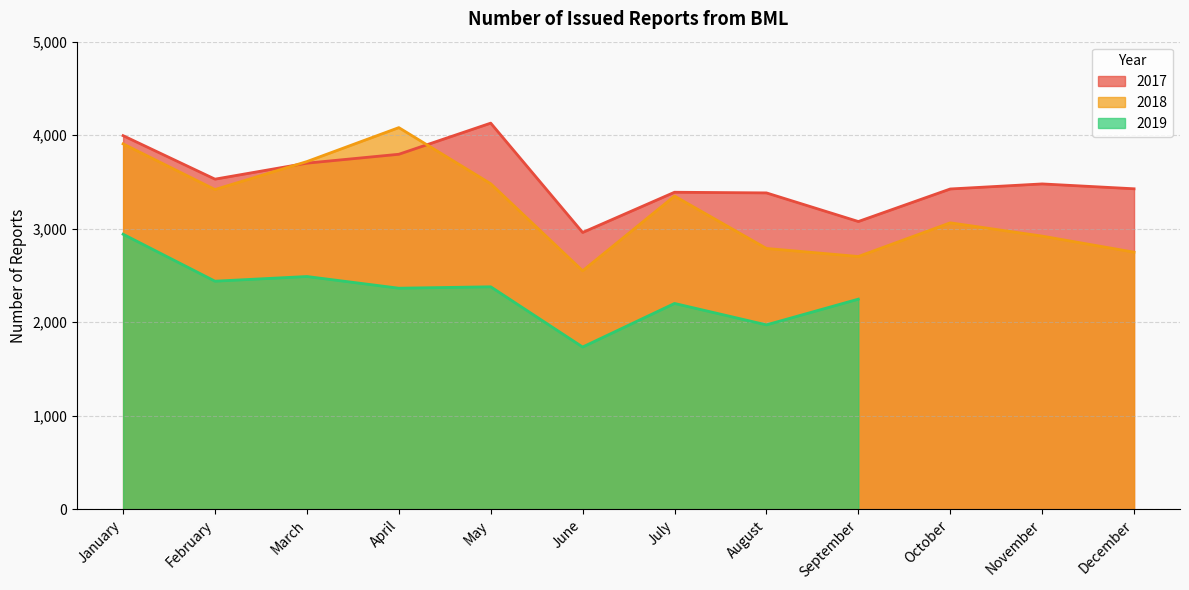

What is the sum of all 2017 values?

42292